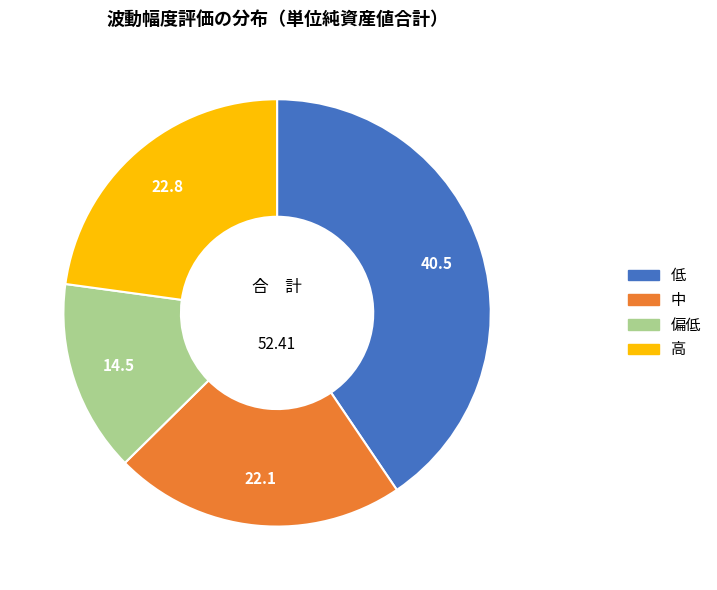

Is there a majority slice in this chart?

No